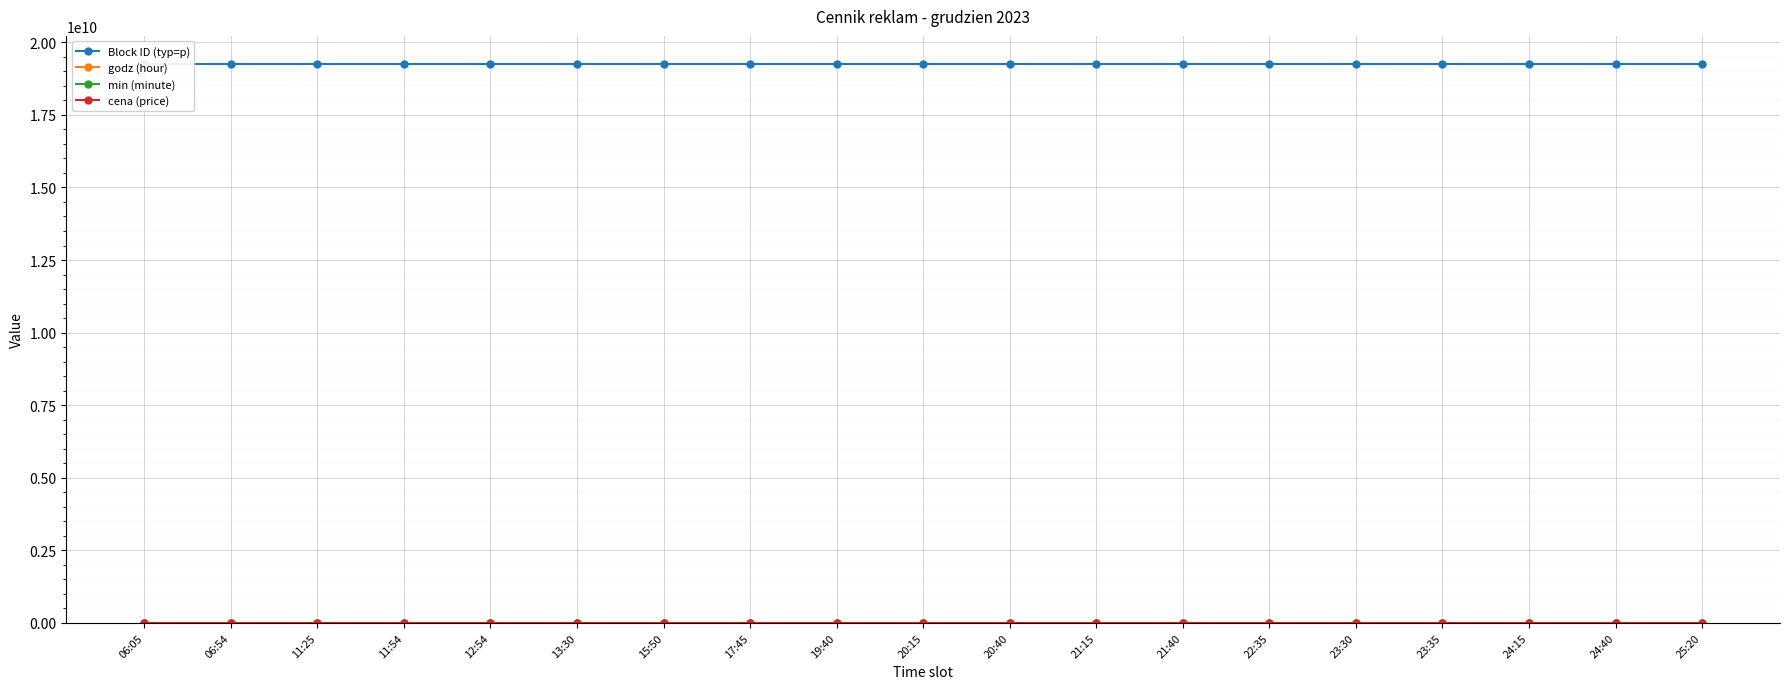

Between 20:15 and 24:40, which series saw the biggest shift?

Block ID (typ=p)